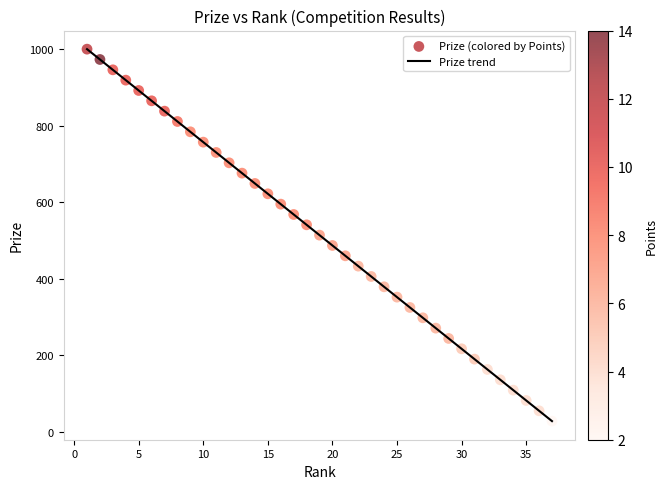

What is the smallest value displayed?

28